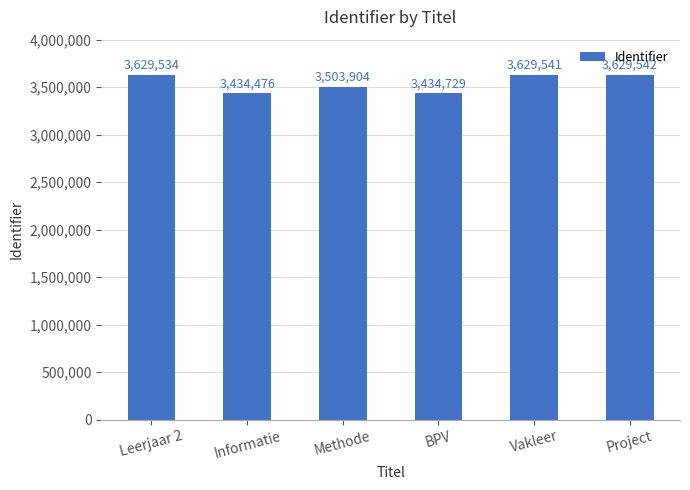

Rank the categories by value from lowest to highest.

Informatie, BPV, Methode, Leerjaar 2, Vakleer, Project